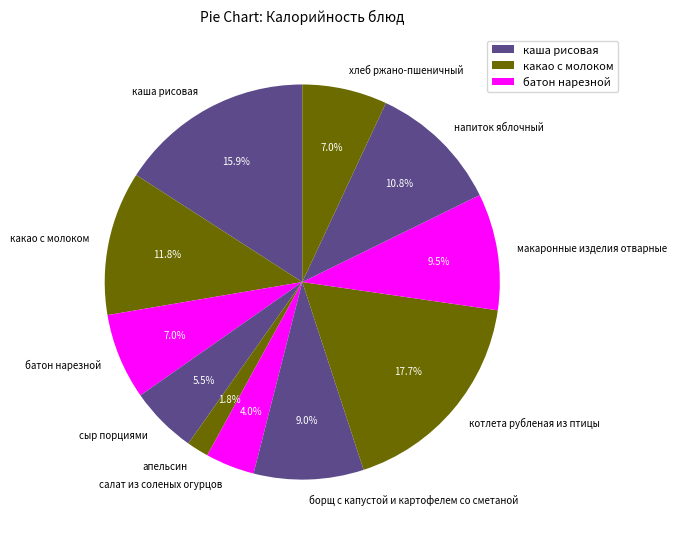

Which category has the smallest portion of the pie?

апельсин